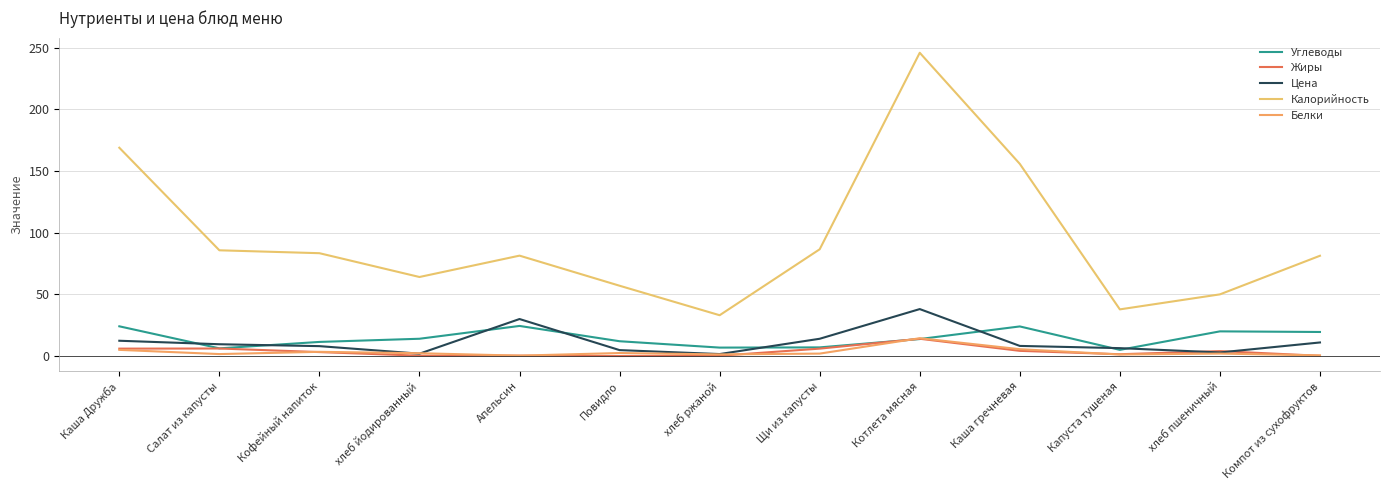

After their last crossing, which series has the higher values: Белки or Цена?

Цена